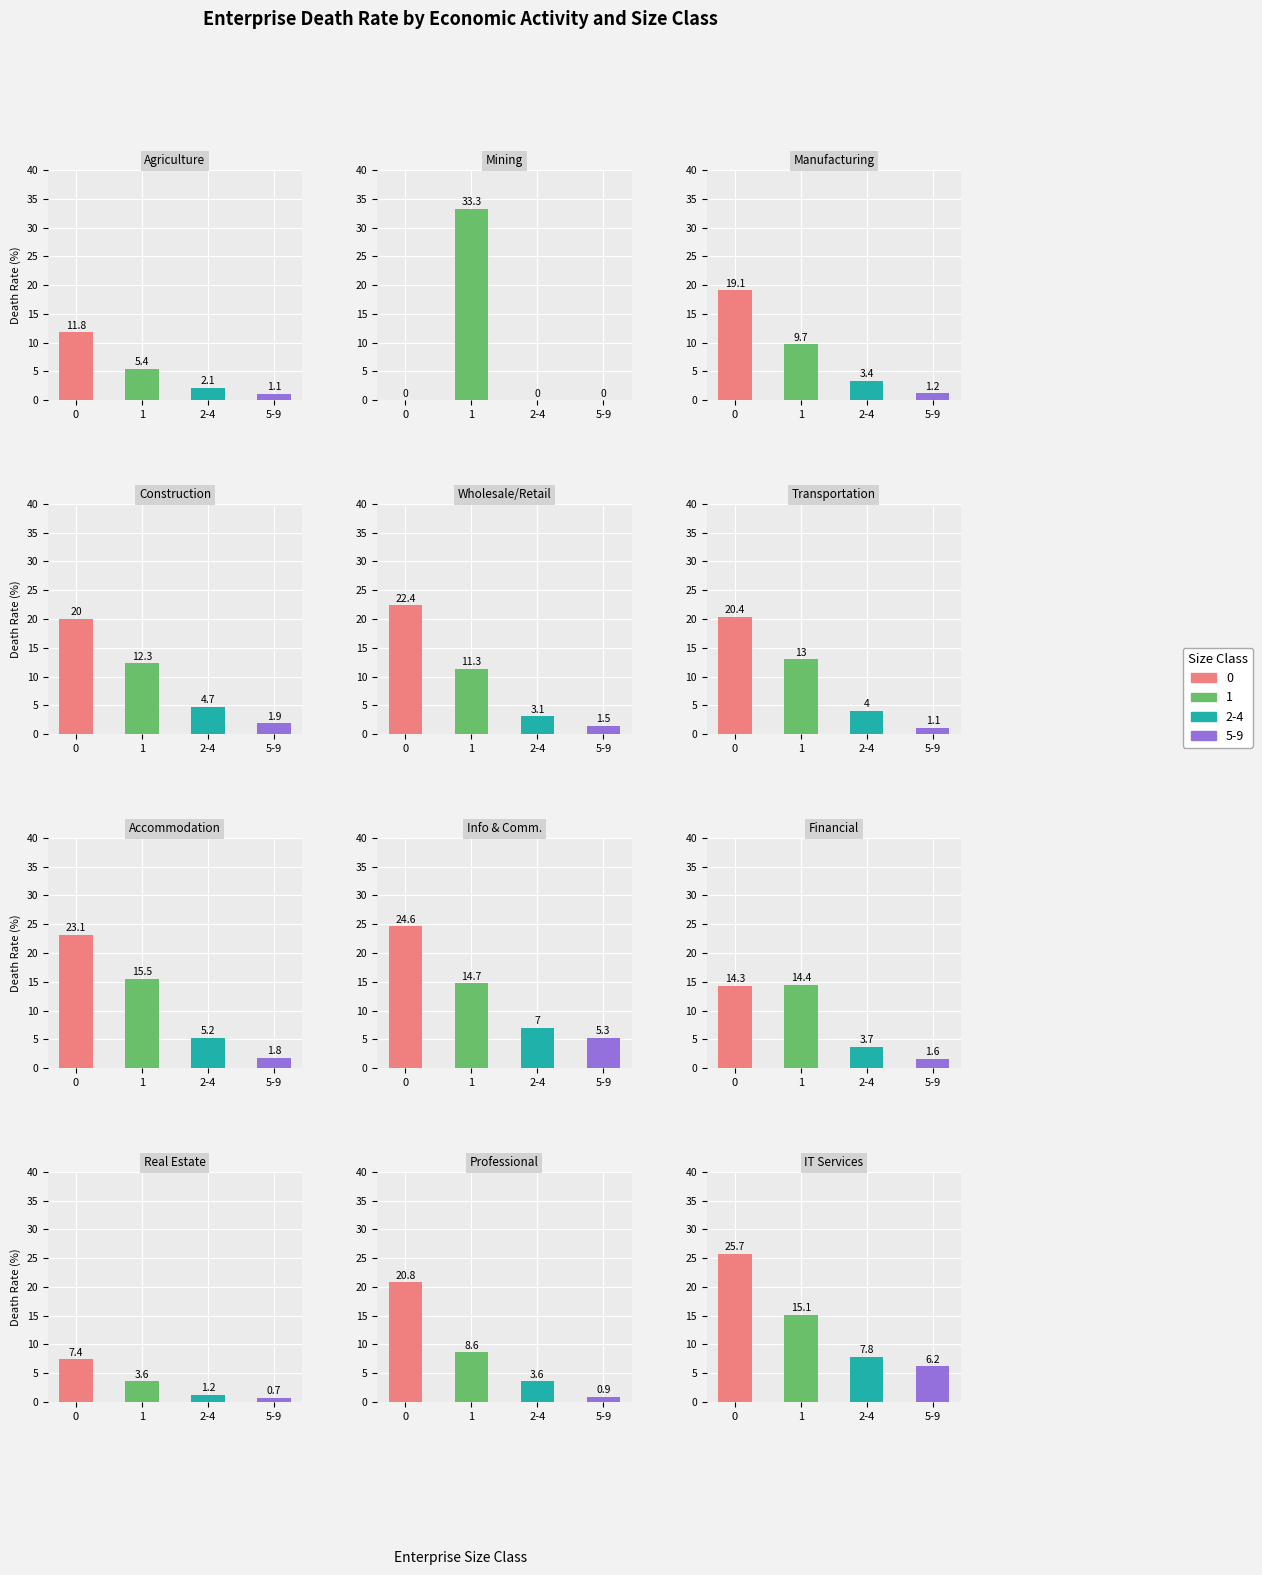

How many positive values does the 2-4 series have?

11